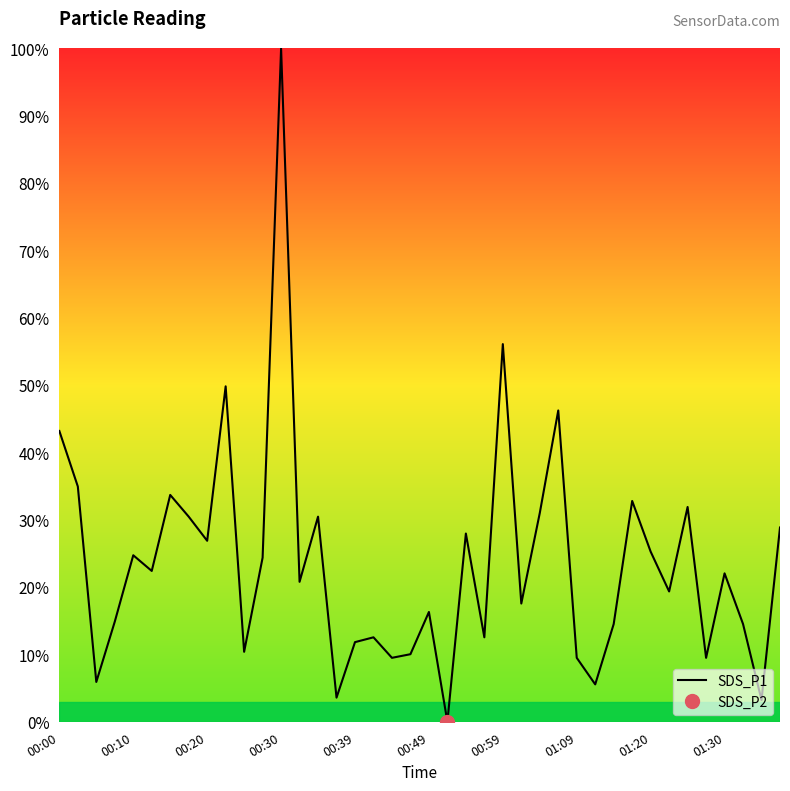

How many positive values are there?

39